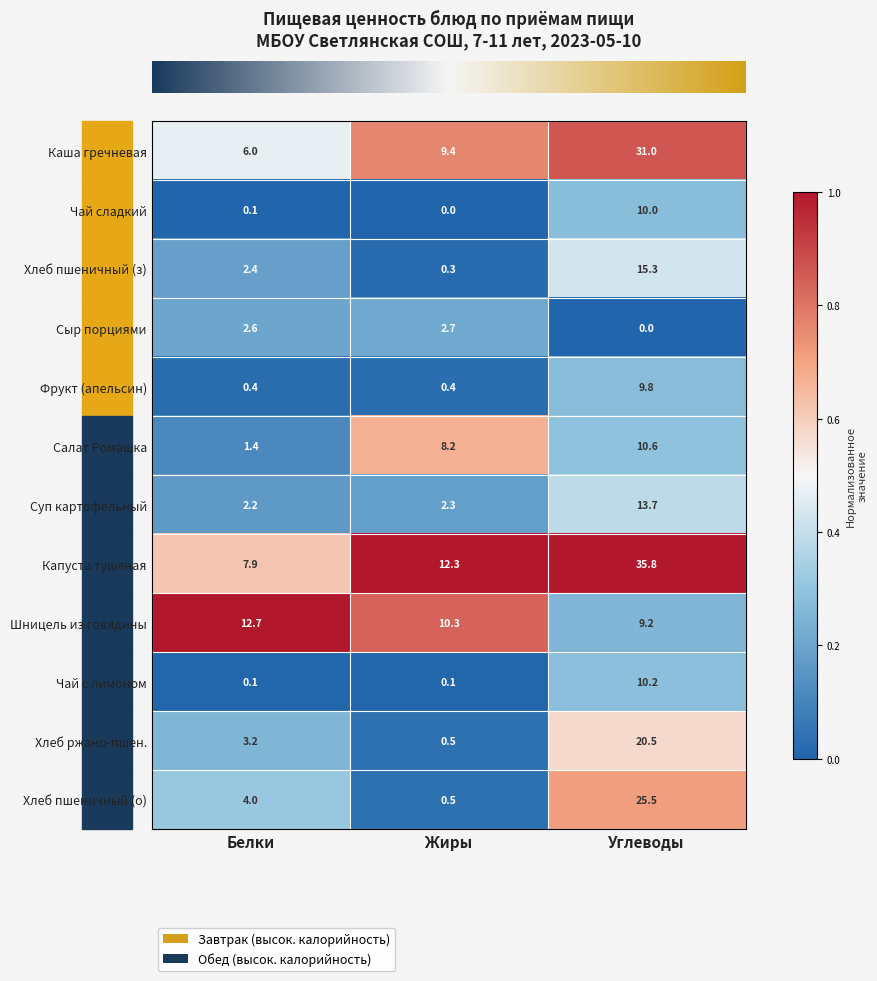

List the labels in order of Салат Ромашка value, largest first.

Углеводы, Жиры, Белки